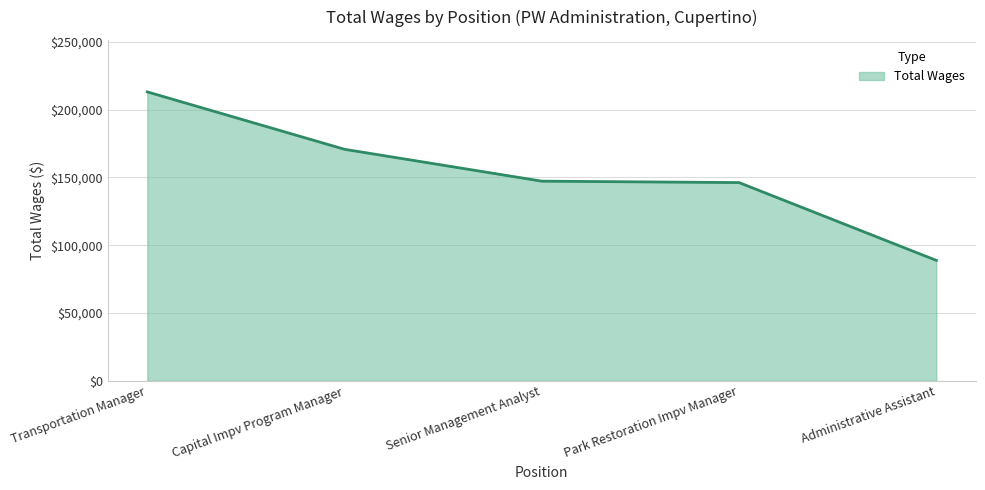

Does the chart have visible grid lines?

Yes